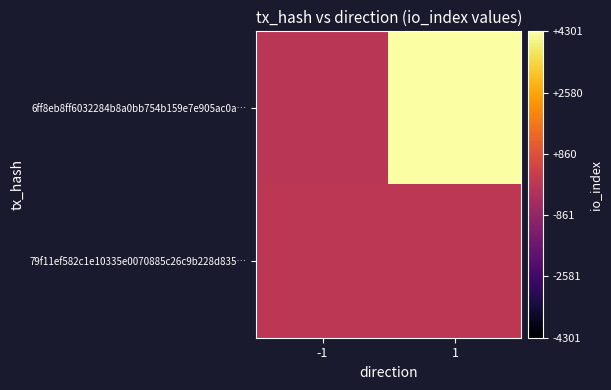

What is the spread (max minus min) of values at 1?

4291